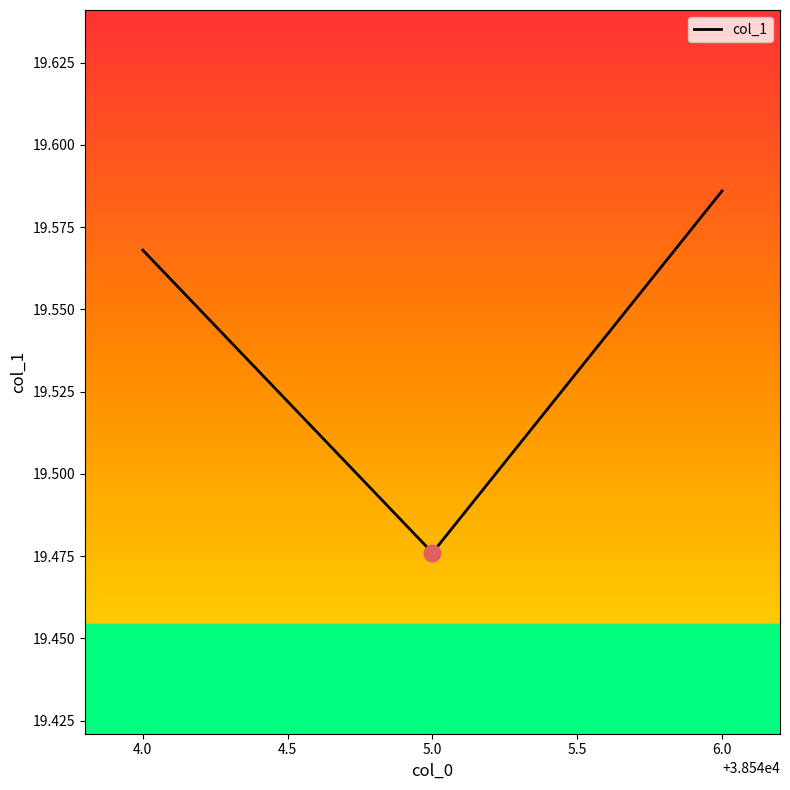

Where is the data nearest to the value 19?

5.0